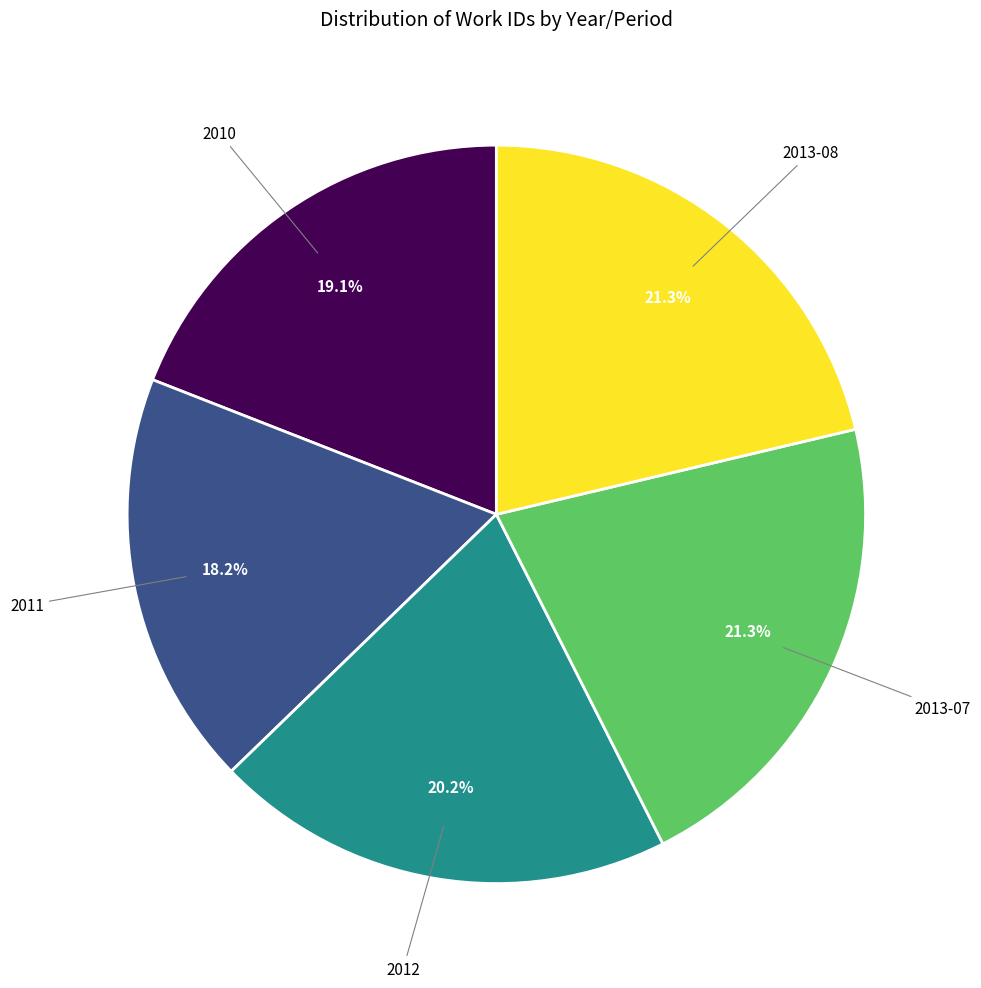

How many segments does this pie chart have?

5